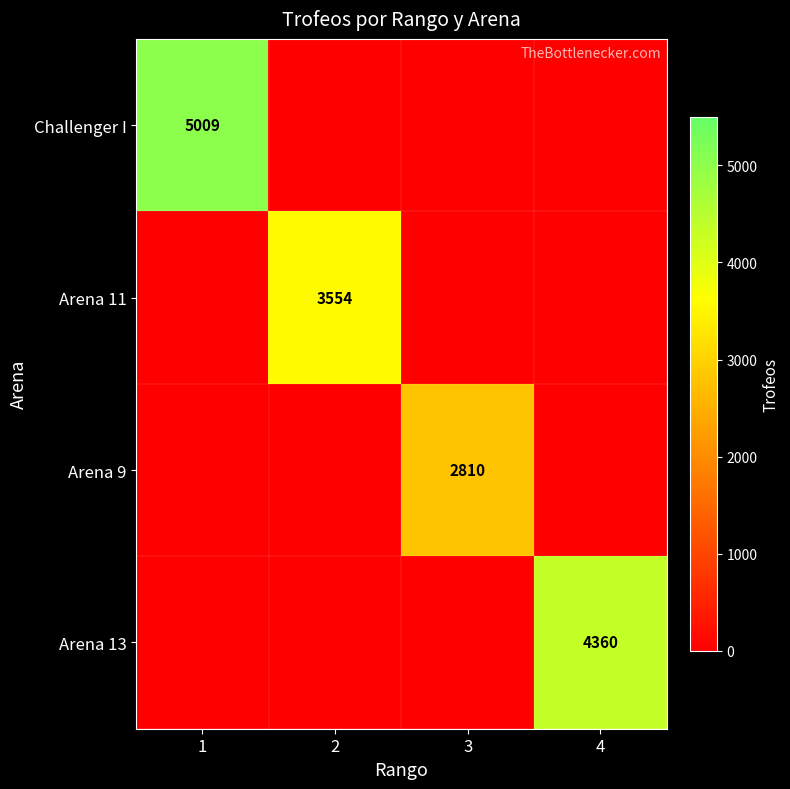

Is it true that Arena 9 equals 2810 at 3?

True